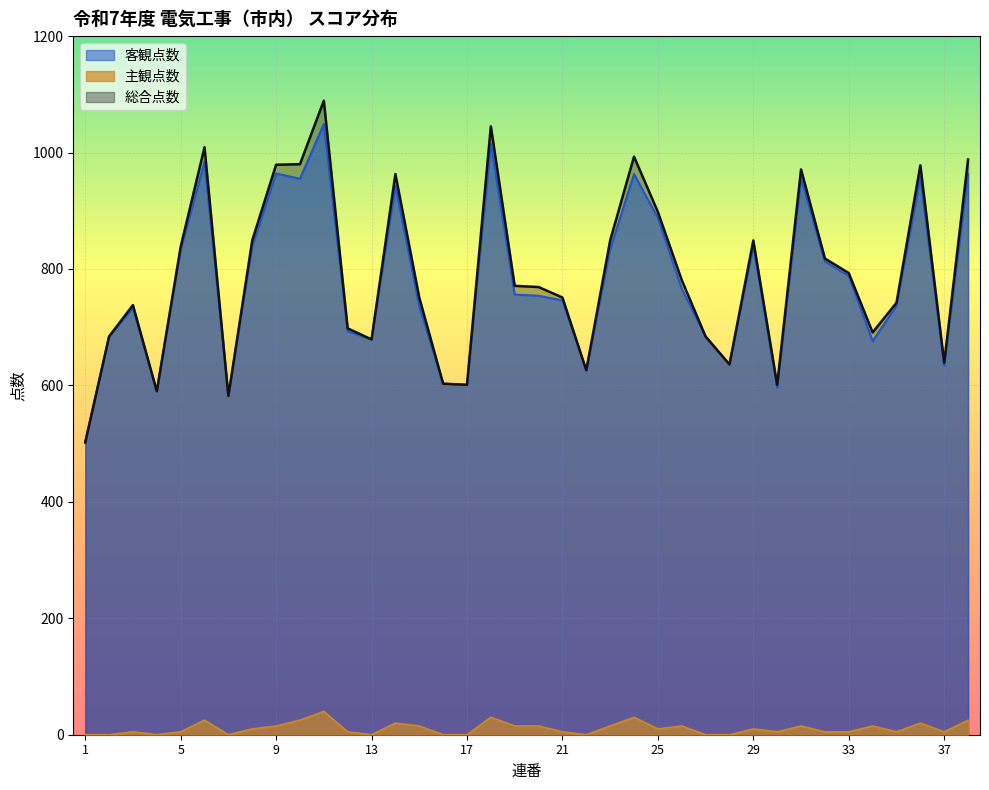

What is the greatest value displayed?

1089